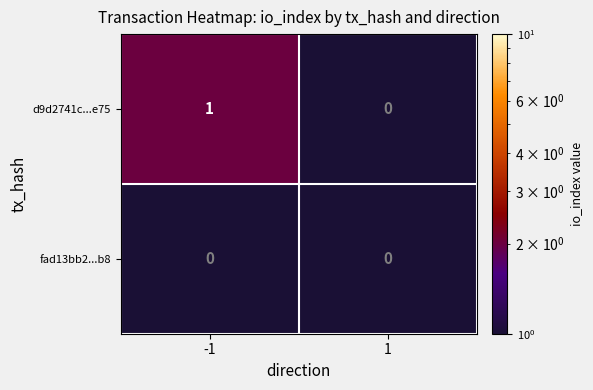

Reading left to right, transcribe all the data shown in this chart.

d9d2741c...e75: -1=1	1=0
fad13bb2...b8: -1=0	1=0